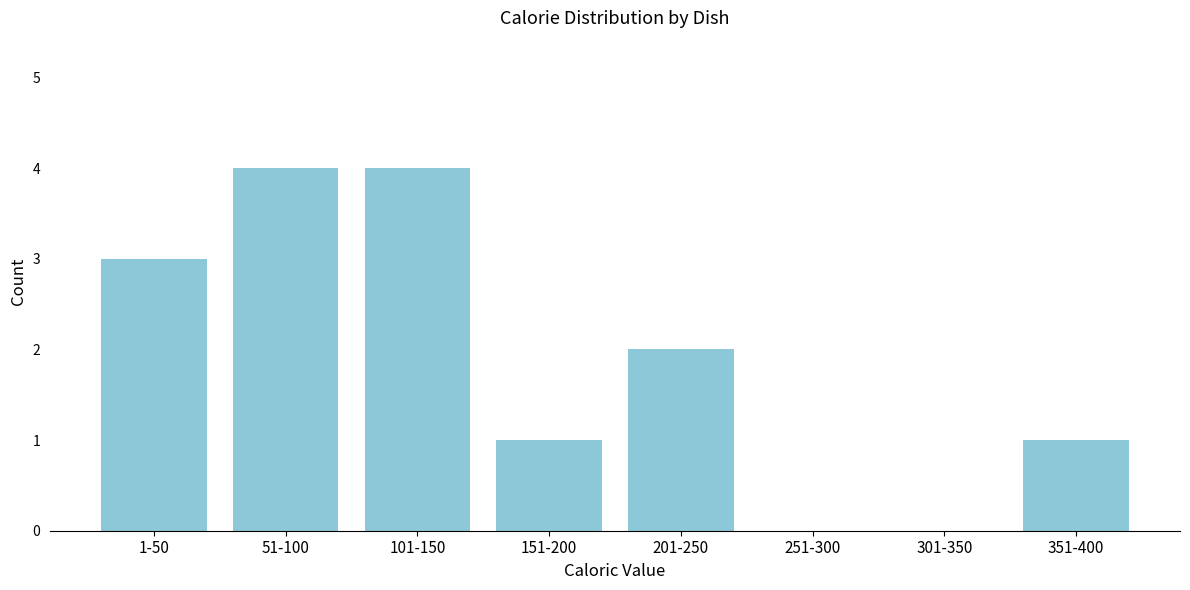

Reading left to right, extract all data points from this chart.

1-50=3	51-100=4	101-150=4	151-200=1	201-250=2	251-300=0	301-350=0	351-400=1